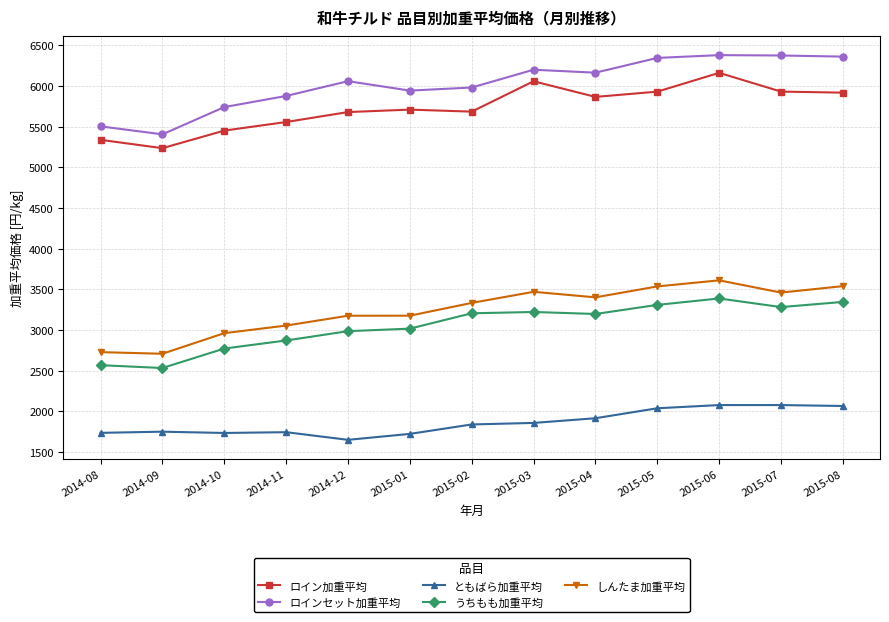

What position from the right is 2014-11?

10